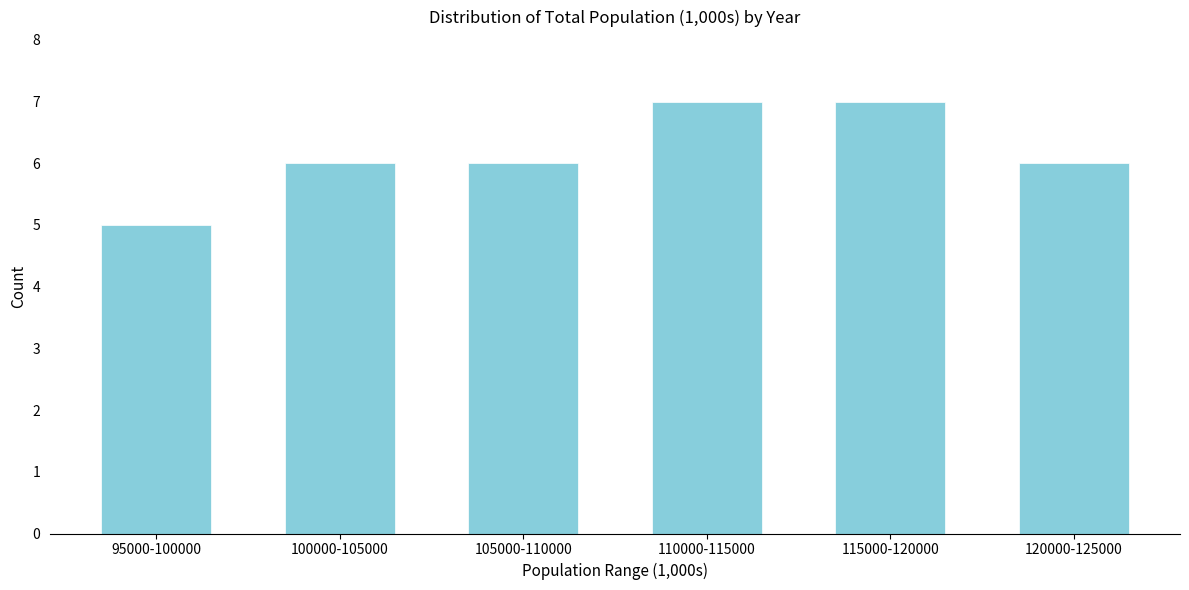

Reading left to right, transcribe all the data shown in this chart.

95000-100000=5	100000-105000=6	105000-110000=6	110000-115000=7	115000-120000=7	120000-125000=6